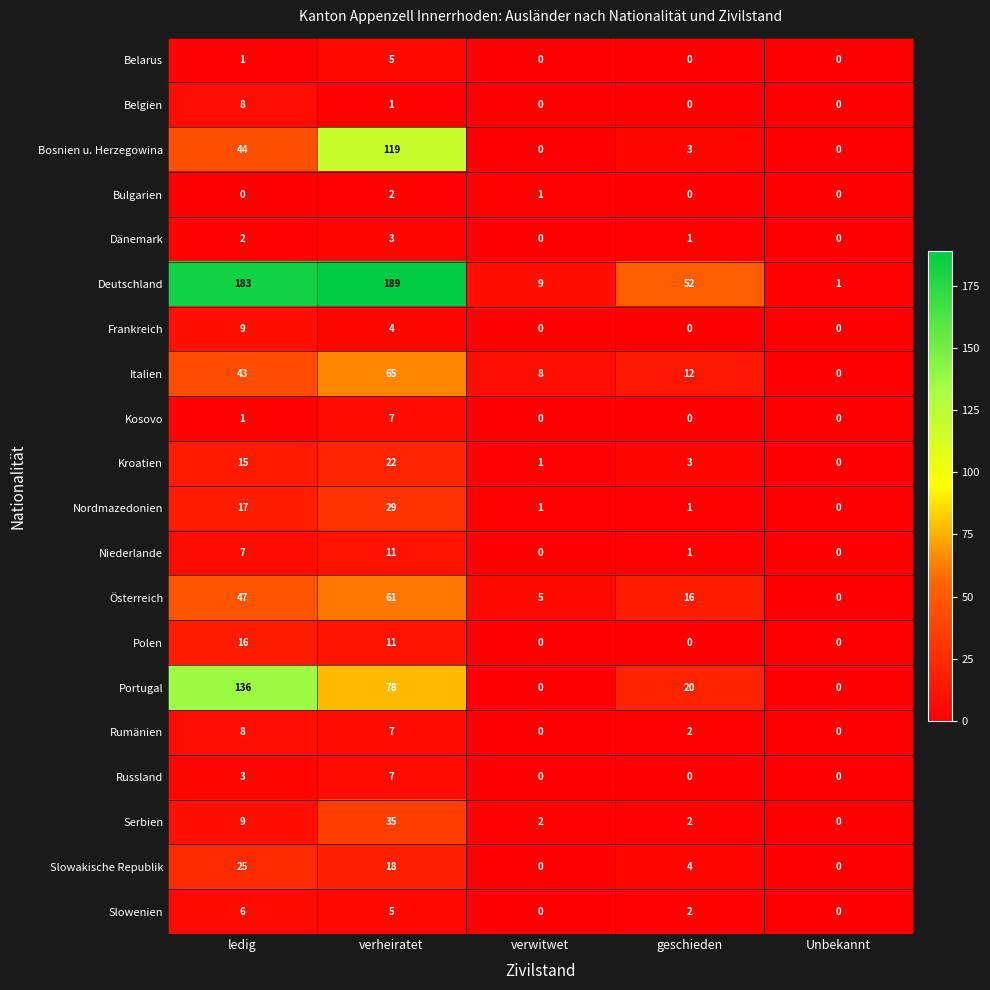

Is it true that Deutschland equals 1 at Unbekannt?

True